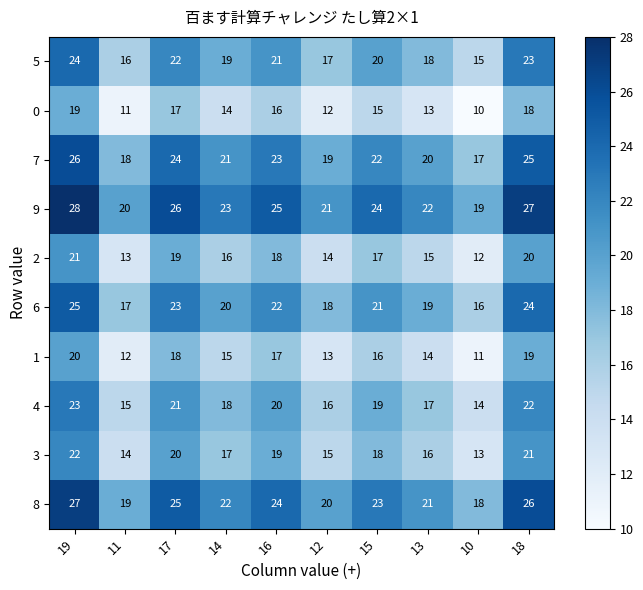

Where does the 0 series first go above 15?

19